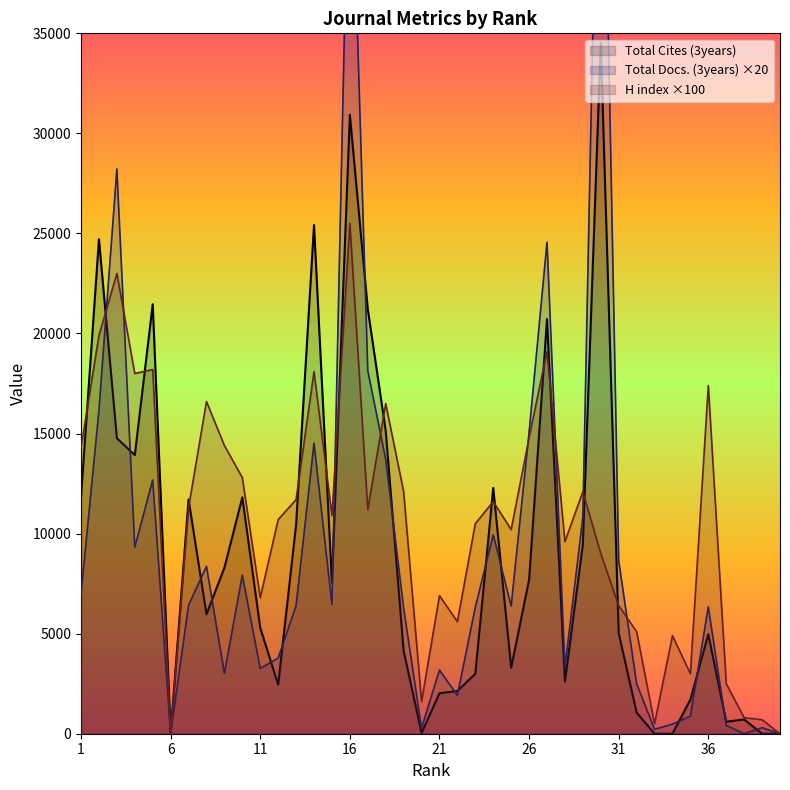

Reading left to right, transcribe all the data shown in this chart.

H index: 1=14300	2=19900	3=23000	4=18000	5=18200	6=0	7=11300	8=16600	9=14400	10=12800	11=6800	12=10700	13=11700	14=18100	15=10900	16=25500	17=11200	18=16500	19=12100	20=1600	21=6900	22=5600	23=10500	24=11600	25=10200	26=14800	27=19100	28=9600	29=12100	30=9000	31=6400	32=5100	33=500	34=4900	35=3000	36=17400	37=2500	38=800	39=700	40=0
Total Docs. (3years): 1=6980	2=16160	3=28220	4=9320	5=12680	6=0	7=6420	8=8360	9=3020	10=7920	11=3260	12=3780	13=6400	14=14520	15=6460	16=47520	17=18140	18=13720	19=6280	20=280	21=3180	22=1920	23=6320	24=9940	25=6380	26=15060	27=24560	28=3320	29=10820	30=54460	31=8660	32=2500	33=220	34=480	35=880	36=6340	37=420	38=0	39=300	40=0
Total Cites (3years): 1=11826	2=24709	3=14767	4=13924	5=21464	6=0	7=11706	8=5968	9=8297	10=11813	11=5291	12=2451	13=10450	14=25421	15=7535	16=30926	17=21218	18=15142	19=4142	20=34	21=2024	22=2131	23=3002	24=12281	25=3302	26=7693	27=20726	28=2609	29=9463	30=34542	31=5023	32=1057	33=0	34=0	35=1703	36=4971	37=600	38=712	39=0	40=0